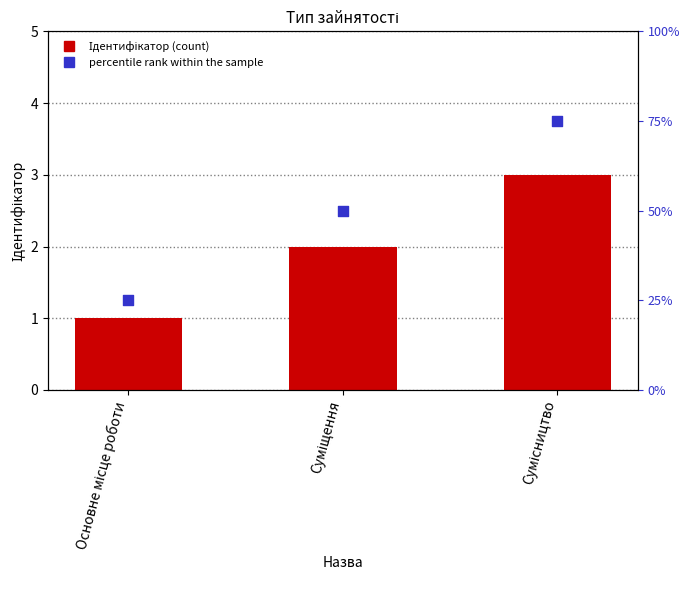

Which series has the largest Y range (max minus min)?

percentile rank